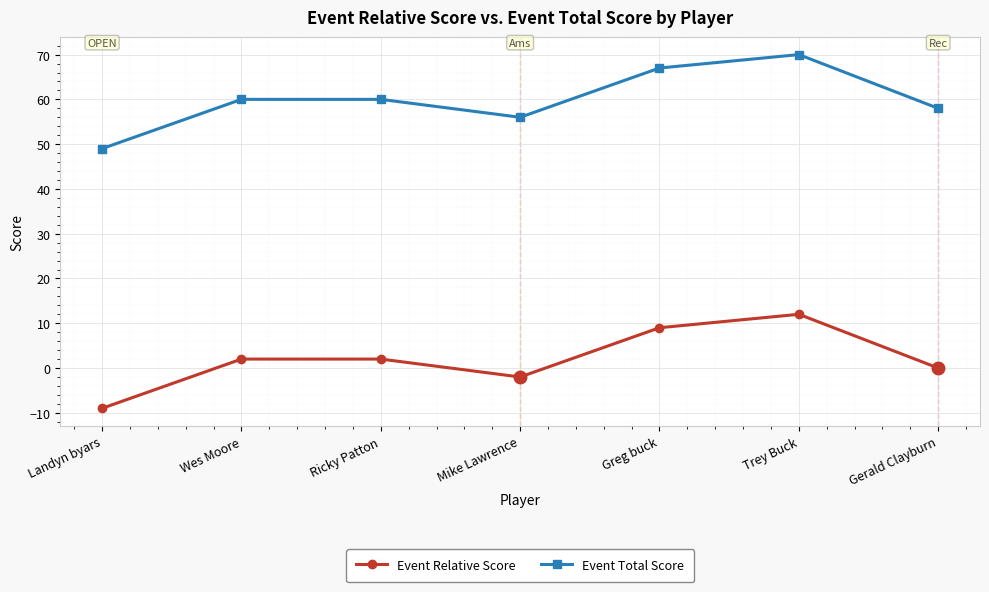

Rank the series at Gerald Clayburn from highest to lowest value.

Event Total Score, Event Relative Score